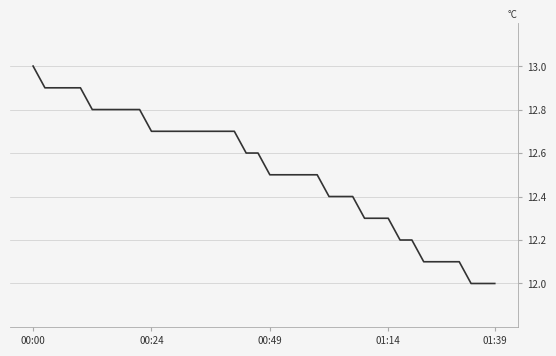

What is the difference between the maximum and minimum values?

1.0